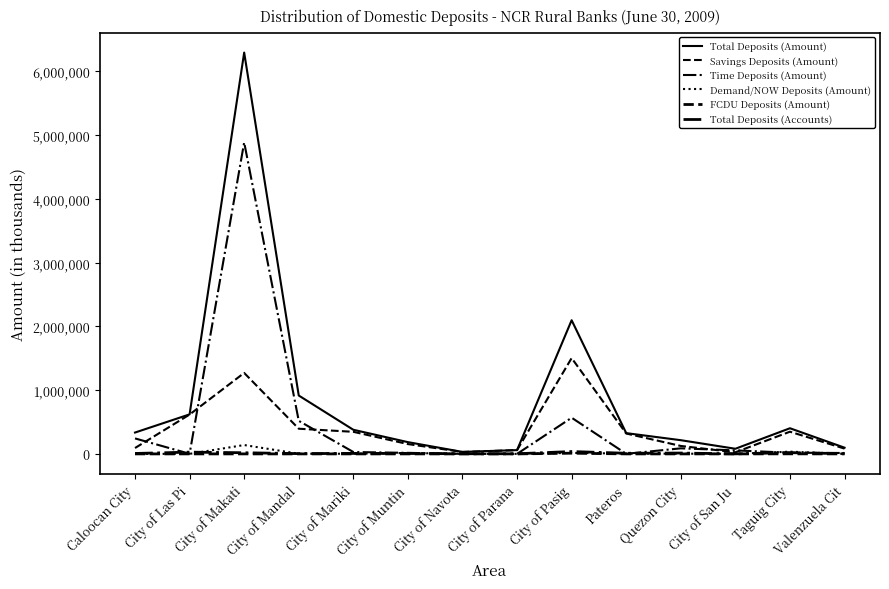

What is the sum of the Total Deposits (Accounts) values at Valenzuela Cit and City of Mandal?

7922.0